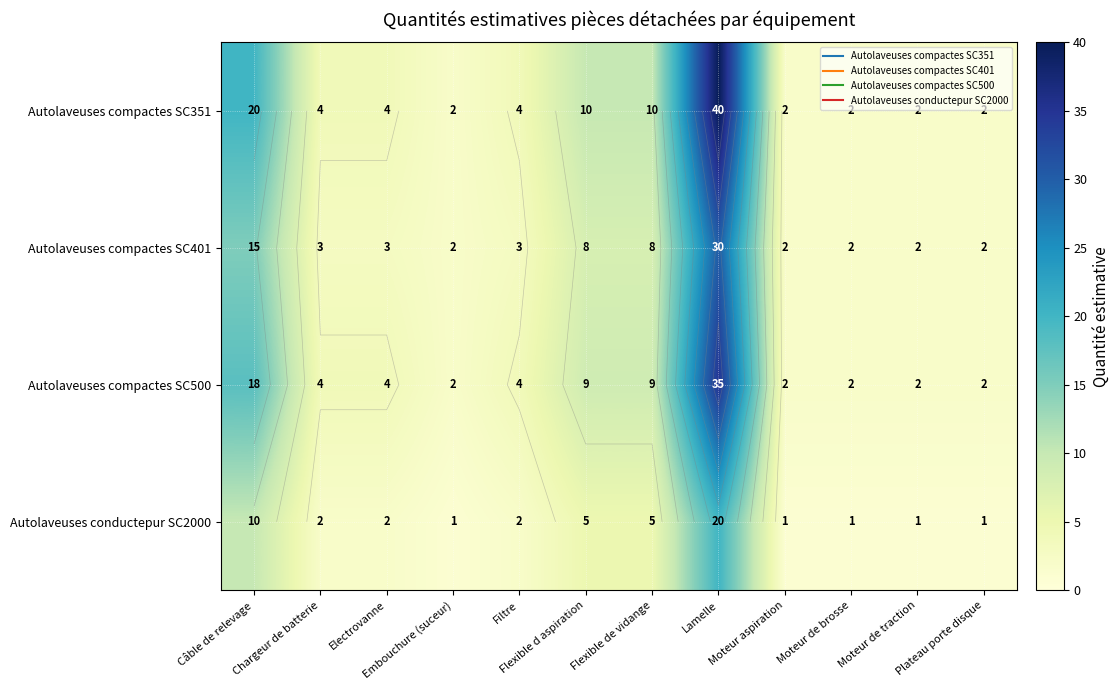

Rank the series at Moteur aspiration from lowest to highest value.

Autolaveuses conductepur SC2000, Autolaveuses compactes SC351, Autolaveuses compactes SC401, Autolaveuses compactes SC500